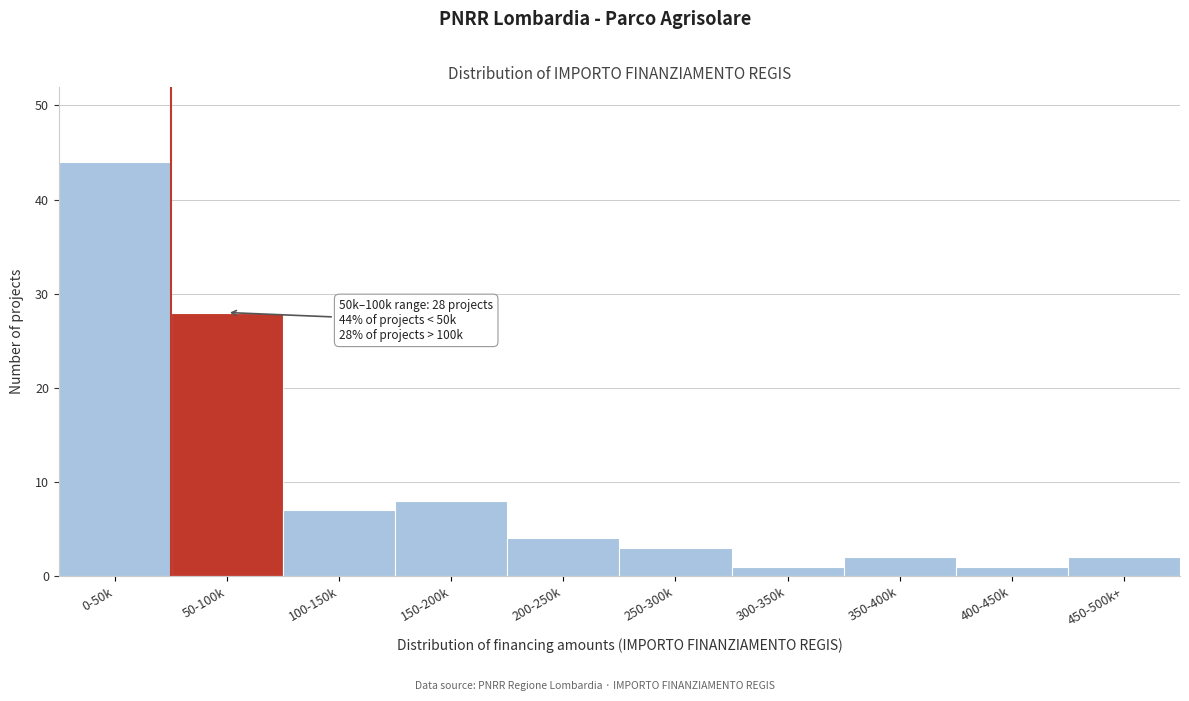

Reading left to right, extract all data points from this chart.

44	28	7	8	4	3	1	2	1	2